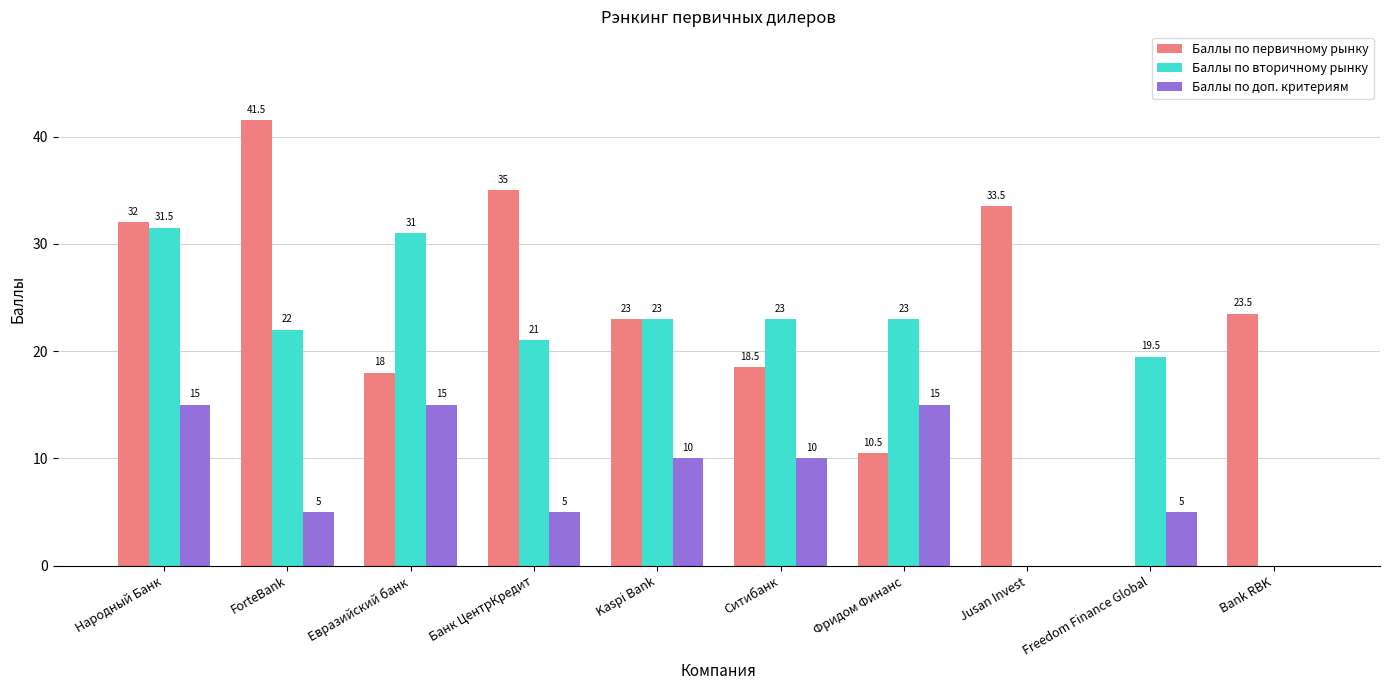

What is the greatest value displayed?

41.5